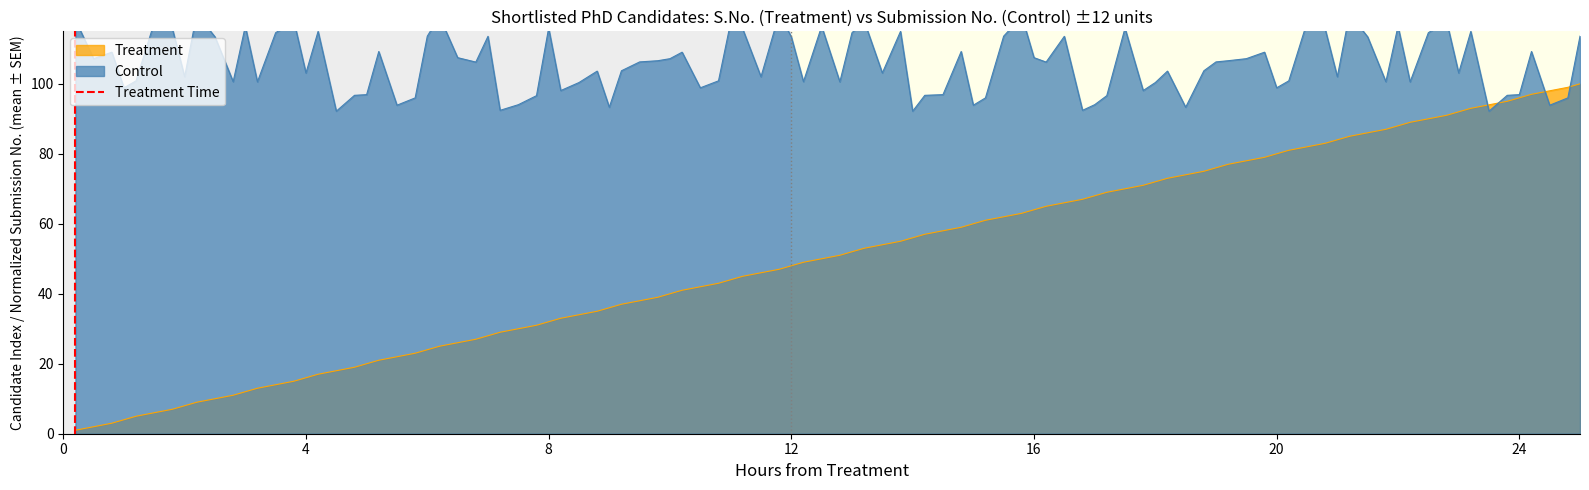

The value at 4 is 2. True or false?

False